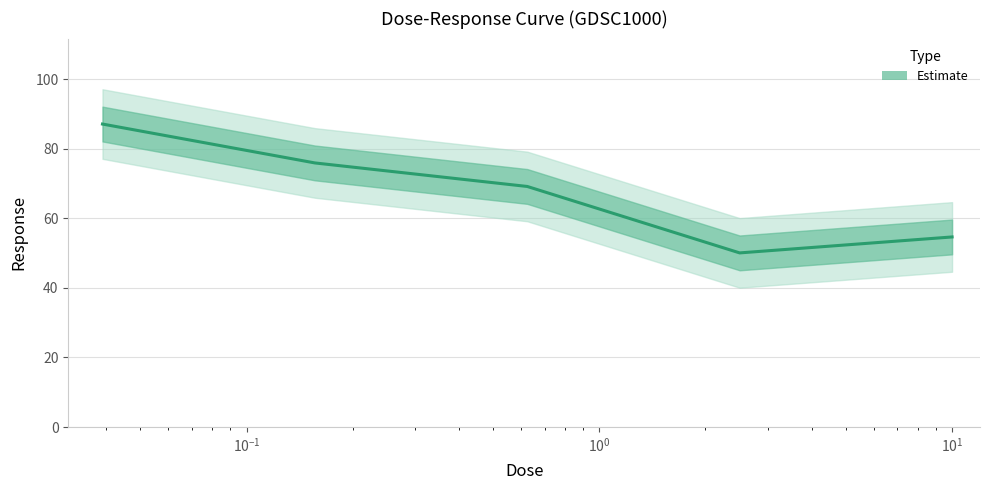

Count the number of categories in the chart.

5